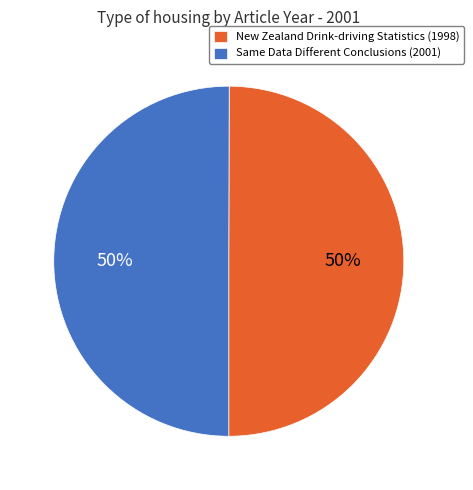

To the nearest percent, what percentage of the pie is Same Data Different Conclusions (2001)?

50%